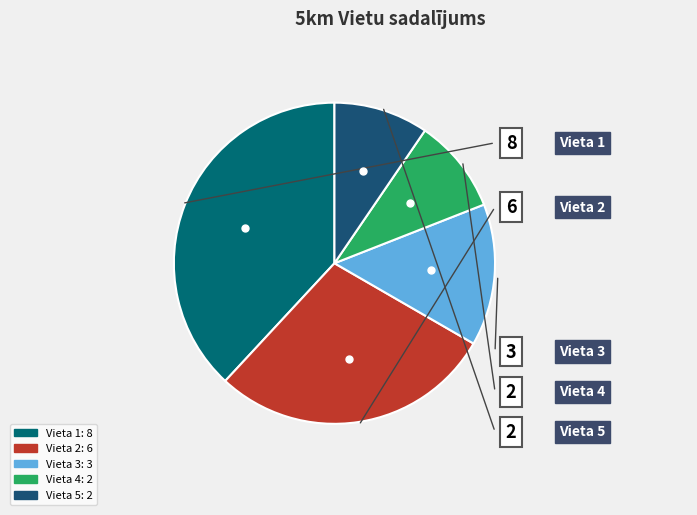

Which slice is the largest?

Vieta 1